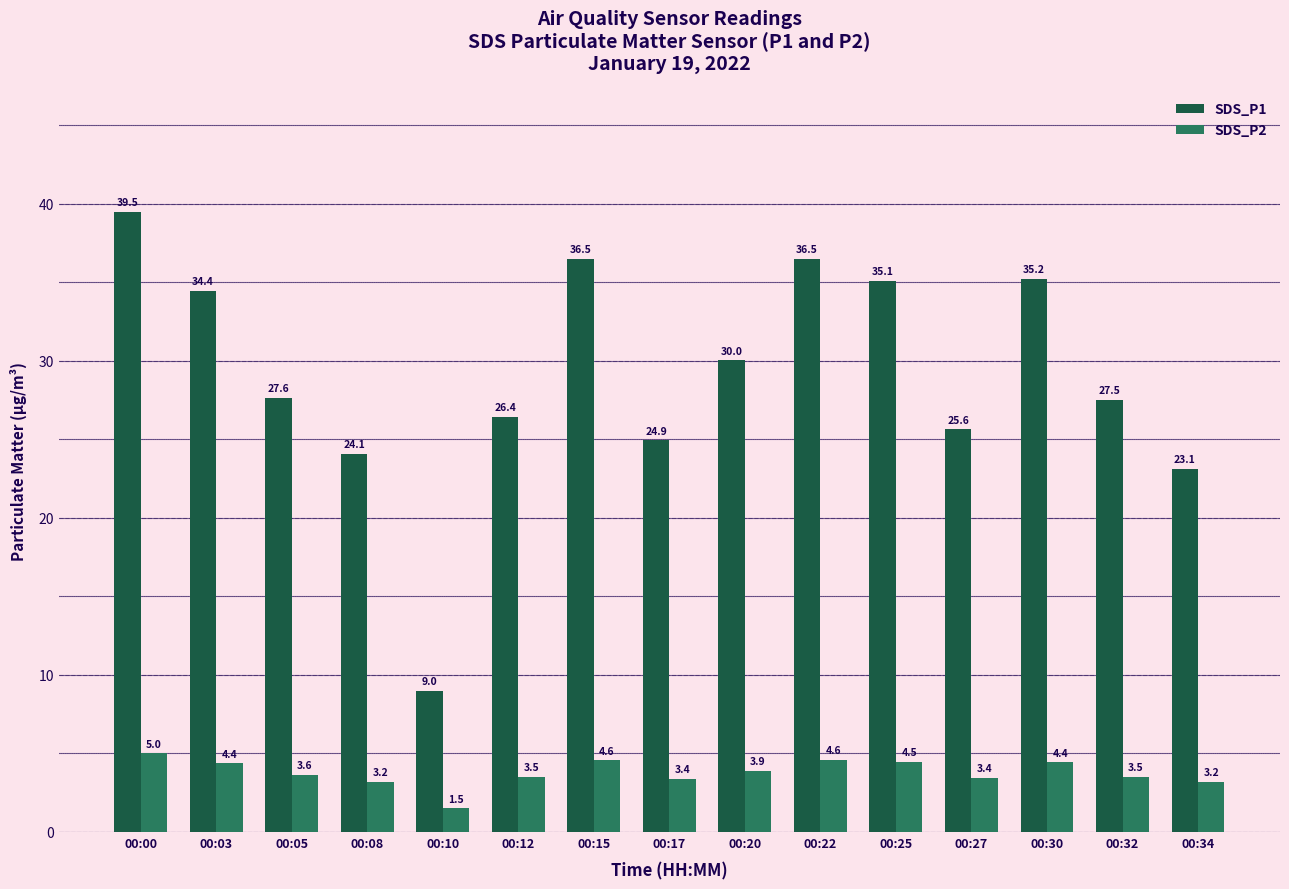

What is the sum of the SDS_P2 values at 00:17 and 00:27?

6.8